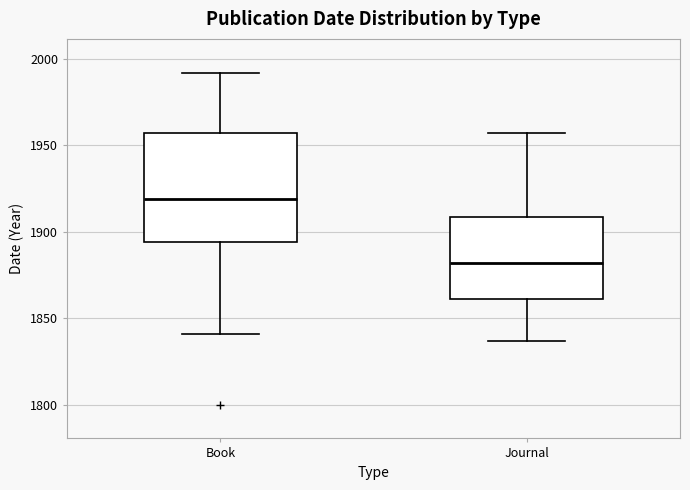

Reading left to right, transcribe this box plot: for each box, give where its median line is, the range the box spans, and where its two whiskers end, as read against the y-axis. The values are not printed on the chart, so give them approximately, as read against the axis.

Book: median 1920, box 1895 to 1955, whiskers 1840 to 1990
Journal: median 1880, box 1860 to 1910, whiskers 1835 to 1955